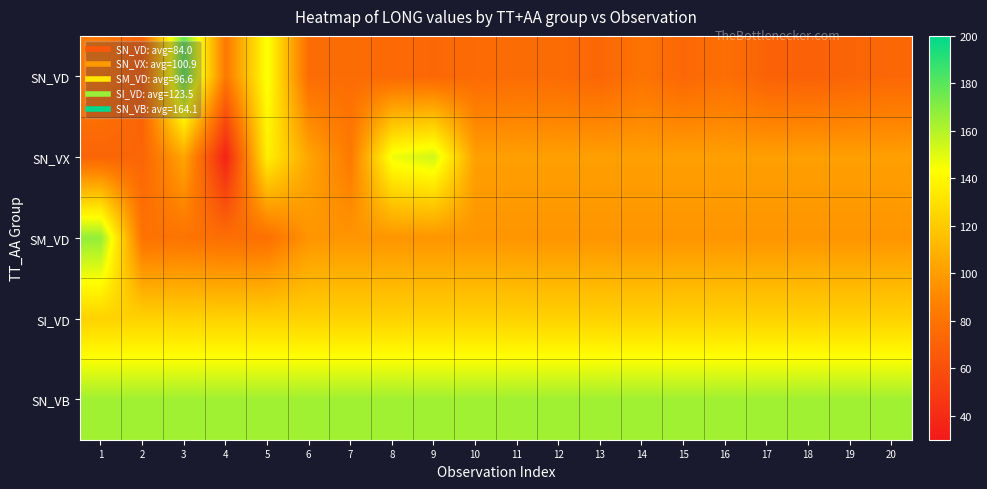

Reading left to right, extract all data points from this chart.

SN_VD: 1=83.7	2=70.7	3=177.7	4=83.1	5=144.9	6=76.3	7=76.4	8=74.7	9=73.7	10=75.5	11=76.4	12=76.1	13=73.2	14=80.2	15=73.6	16=77.8	17=70.7	18=70.1	19=72.0	20=73.7
SN_VX: 1=71.9	2=72.4	3=103.8	4=35.7	5=136.7	6=103.6	7=83.7	8=146.8	9=153.9	10=100.9	11=100.9	12=100.9	13=100.9	14=100.9	15=100.9	16=100.9	17=100.9	18=100.9	19=100.9	20=100.9
SM_VD: 1=167.2	2=79.6	3=80.4	4=77.4	5=78.5	6=96.6	7=96.6	8=96.6	9=96.6	10=96.6	11=96.6	12=96.6	13=96.6	14=96.6	15=96.6	16=96.6	17=96.6	18=96.6	19=96.6	20=96.6
SI_VD: 1=123.5	2=123.5	3=123.5	4=123.5	5=123.5	6=123.5	7=123.5	8=123.5	9=123.5	10=123.5	11=123.5	12=123.5	13=123.5	14=123.5	15=123.5	16=123.5	17=123.5	18=123.5	19=123.5	20=123.5
SN_VB: 1=164.1	2=164.1	3=164.1	4=164.1	5=164.1	6=164.1	7=164.1	8=164.1	9=164.1	10=164.1	11=164.1	12=164.1	13=164.1	14=164.1	15=164.1	16=164.1	17=164.1	18=164.1	19=164.1	20=164.1